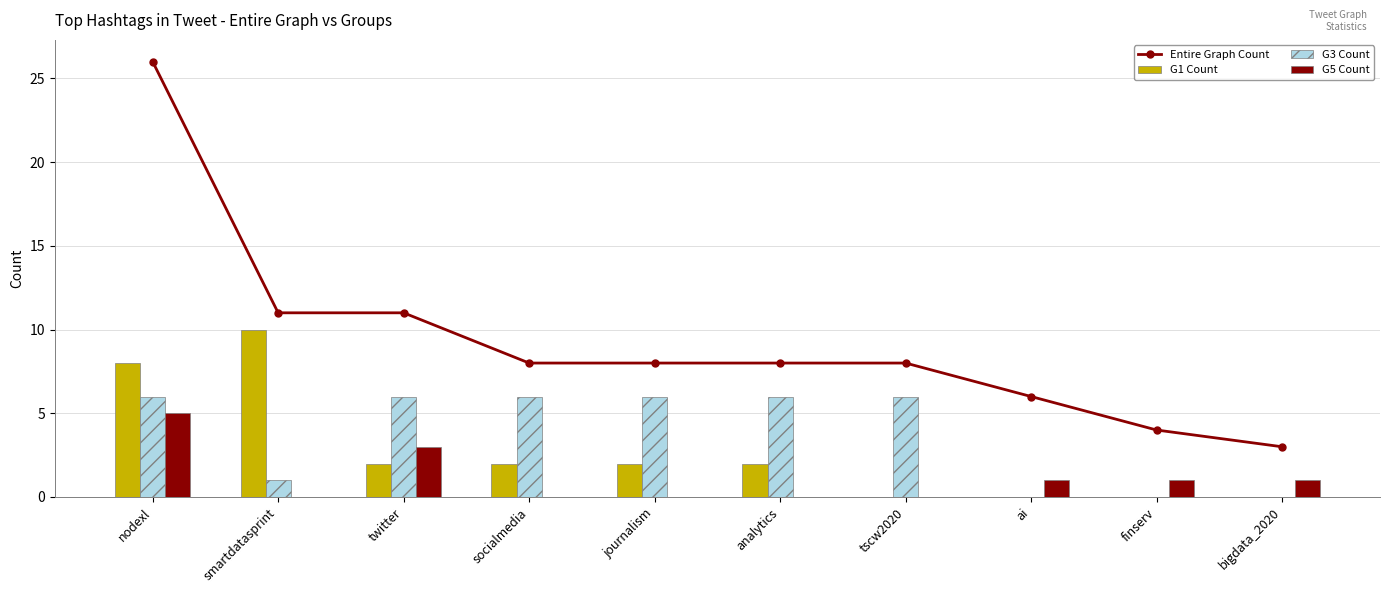

At which label does G1 Count reach its minimum?

tscw2020